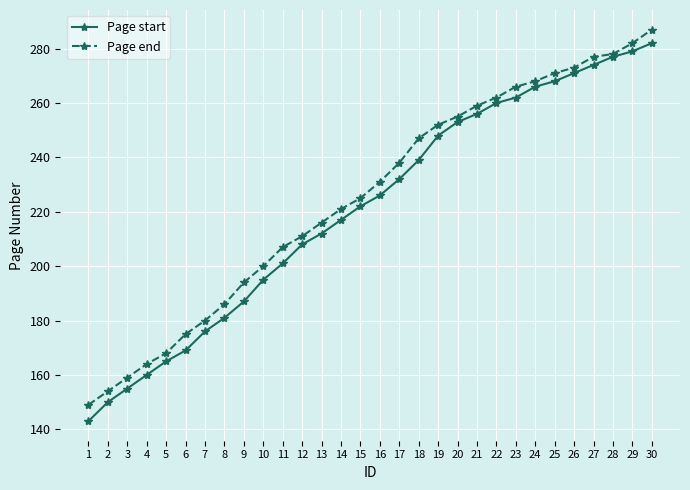

How many values in the Page start series are below 226?

15